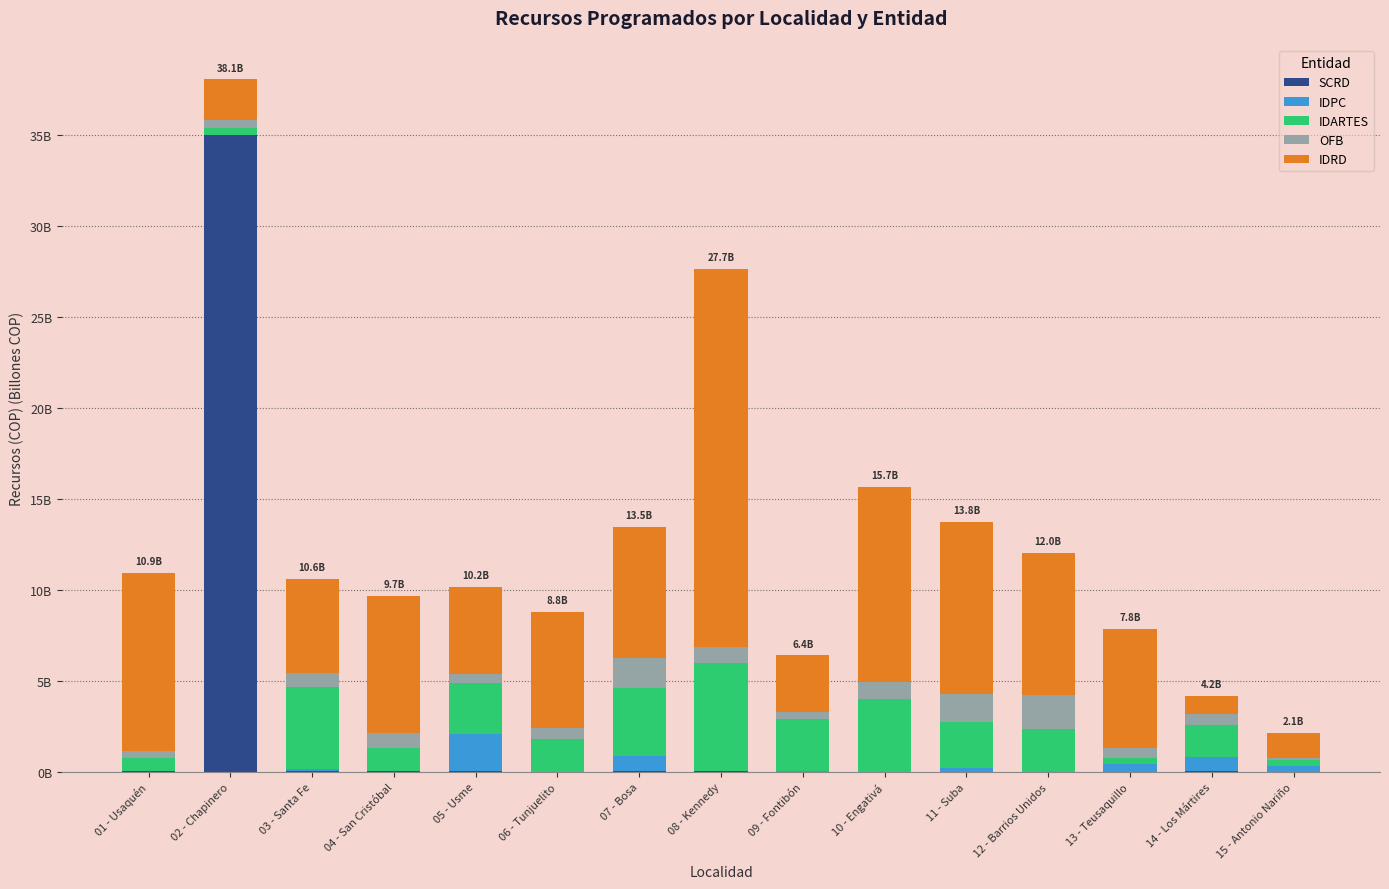

What is the difference between the second highest and second lowest values in the OFB series?

1.3